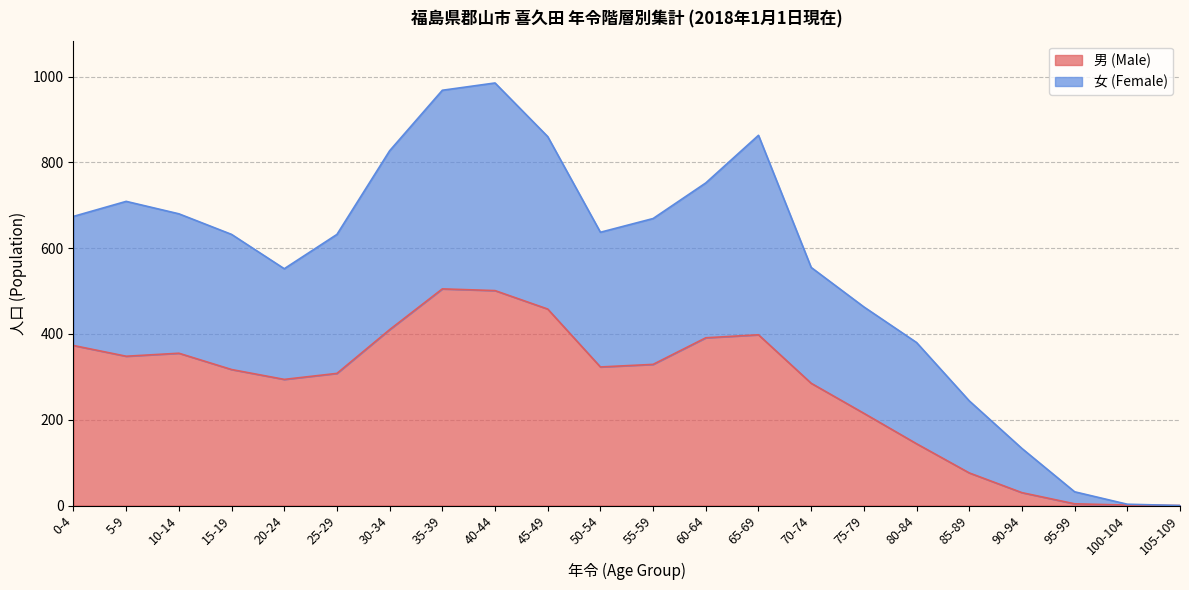

What is the highest value of the 男 (Male) series?

505